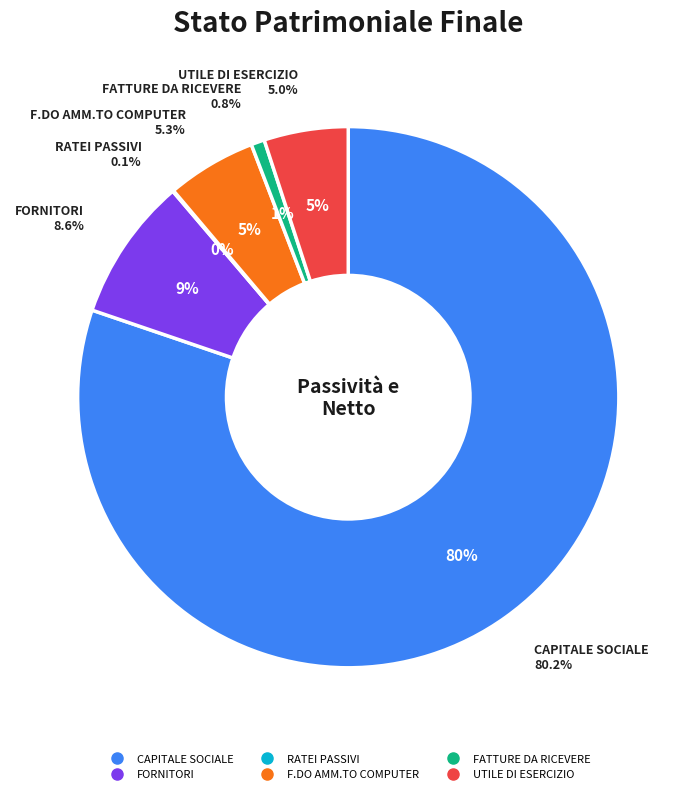

Is it true that UTILE DI ESERCIZIO is 15% of the pie?

False